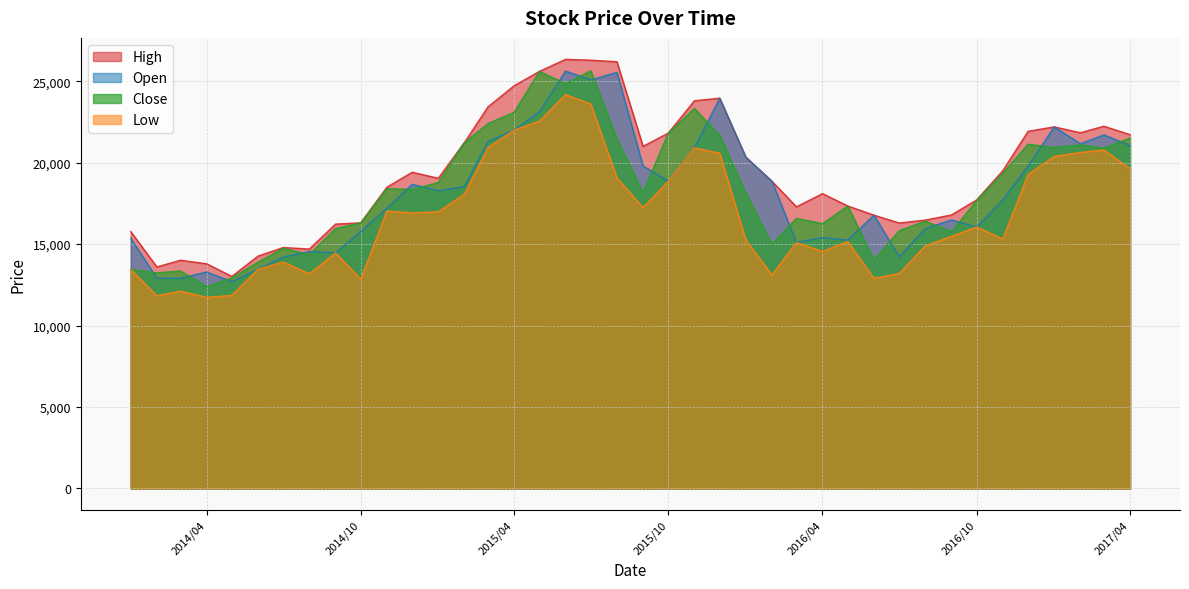

How many interior local valleys does the High series have?

8